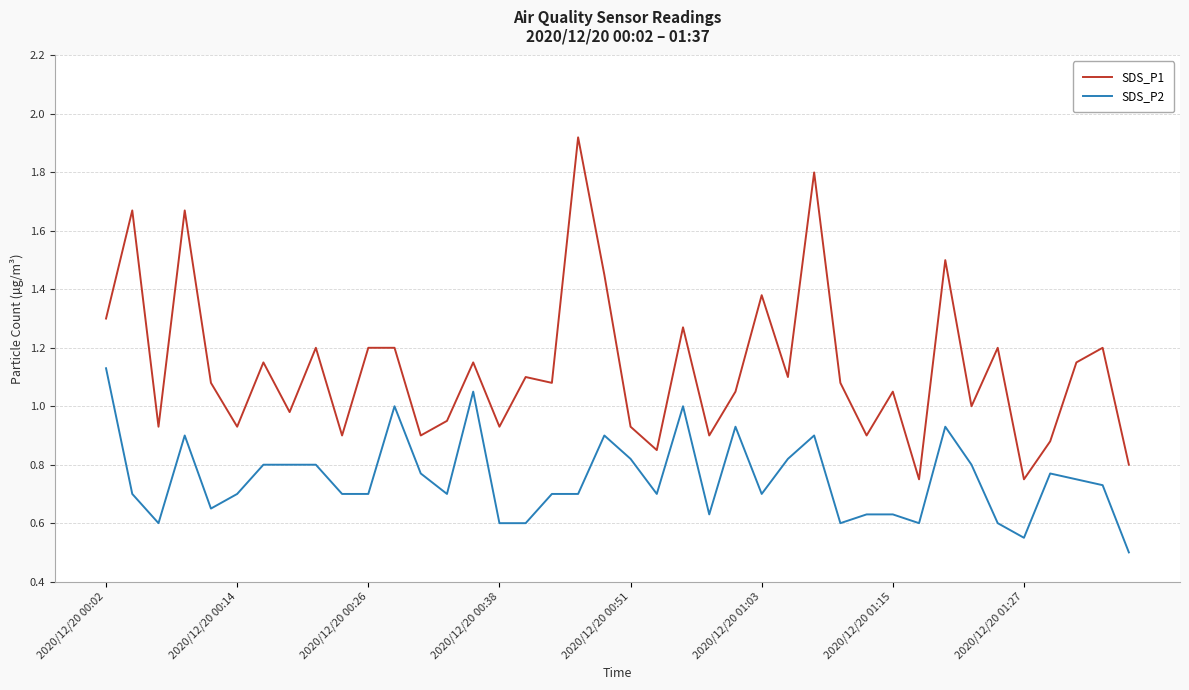

Rank the series by their average value, from lowest to highest.

SDS_P2, SDS_P1